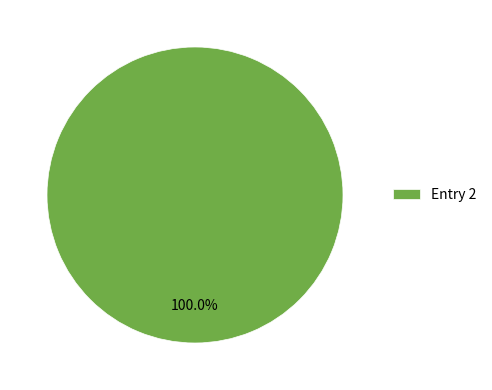

Rank the categories by value from highest to lowest.

Entry 2